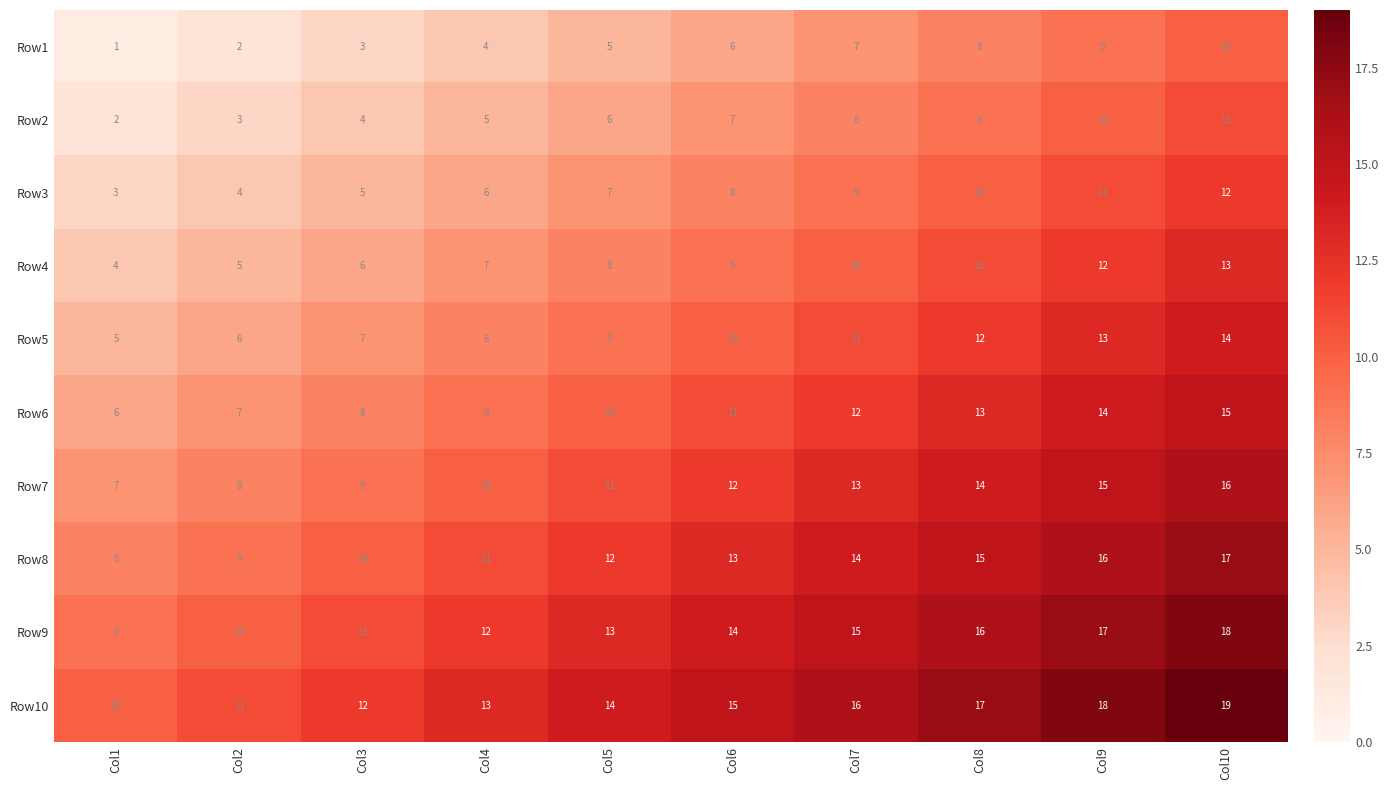

Which label corresponds to the smallest value in the chart?

Col1